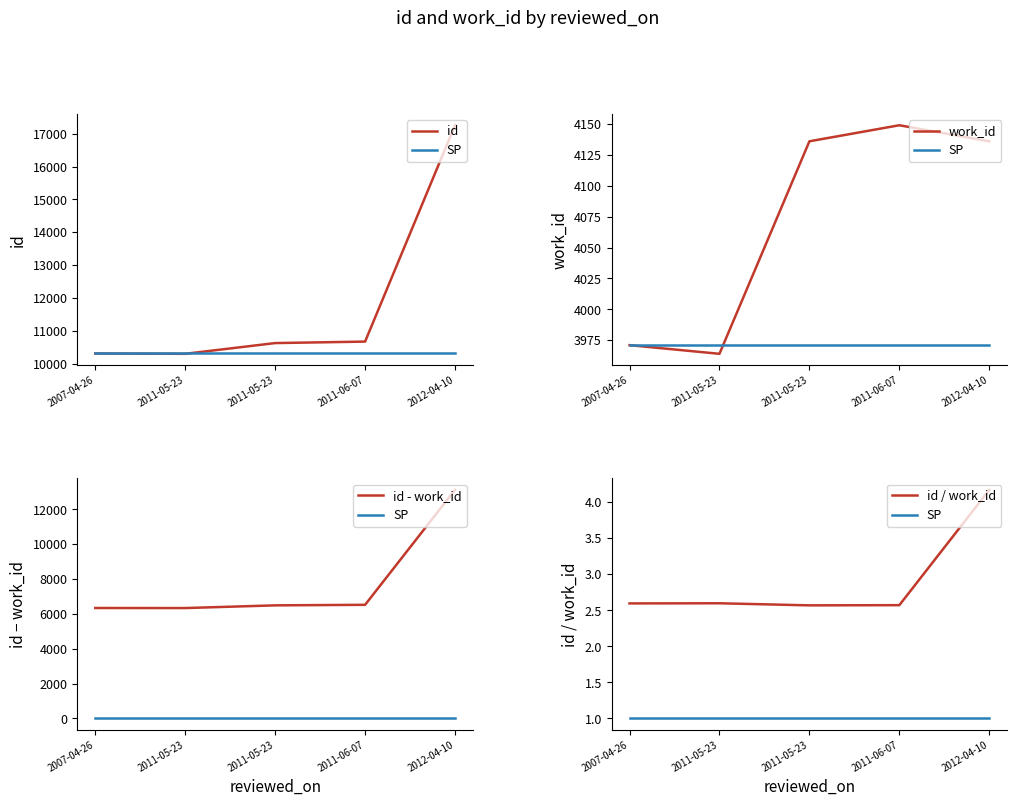

The value of work_id at 2011-05-23 is 4136.0. True or false?

True